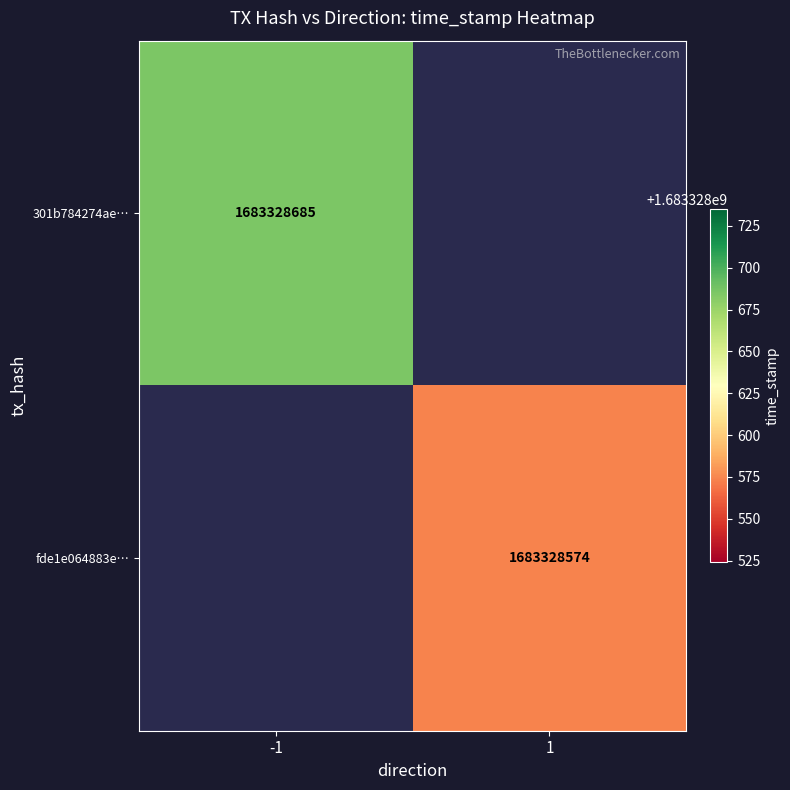

Reading left to right, extract all data points from this chart.

301b784274ae77f44afac2dcd9ff427c1d9e3cd: -1	1683328685
fde1e064883ec7431c2ad4c3059b45f68a79305: 1	1683328574